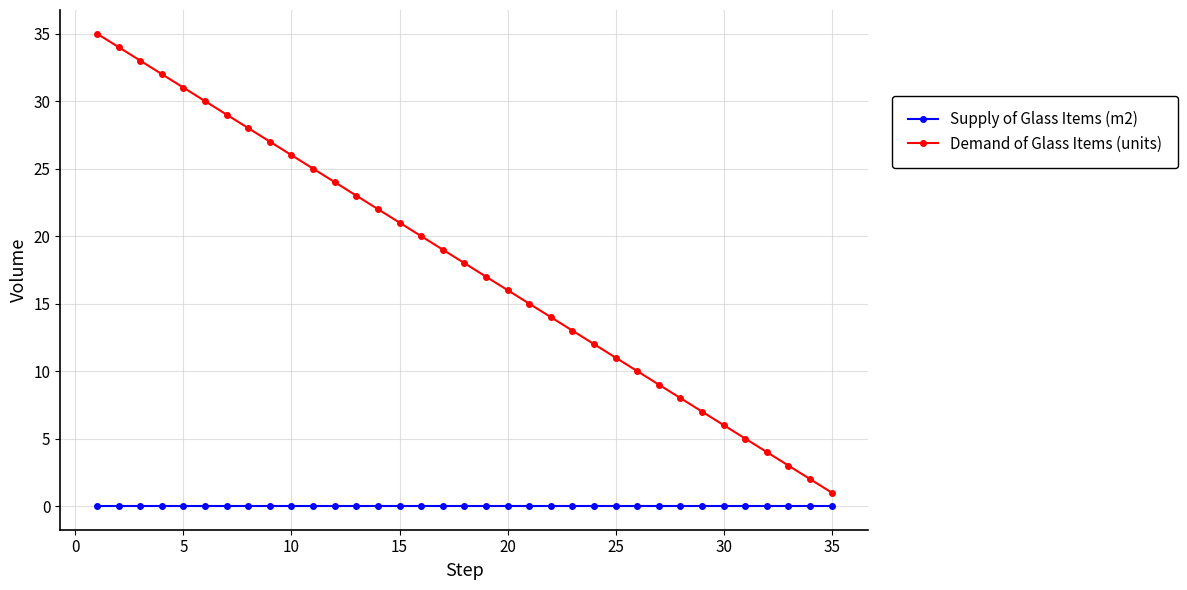

Reading left to right, what are all the values shown in this chart?

Supply of Glass Items (m2): 0	0	0	0	0	0	0	0	0	0	0	0	0	0	0	0	0	0	0	0	0	0	0	0	0	0	0	0	0	0	0	0	0	0	0
Demand of Glass Items (units): 35	34	33	32	31	30	29	28	27	26	25	24	23	22	21	20	19	18	17	16	15	14	13	12	11	10	9	8	7	6	5	4	3	2	1